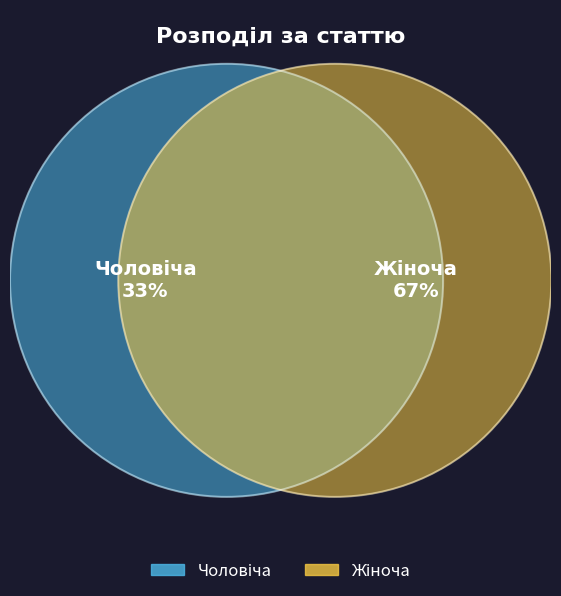

Which category has the biggest portion of the pie?

Жіноча